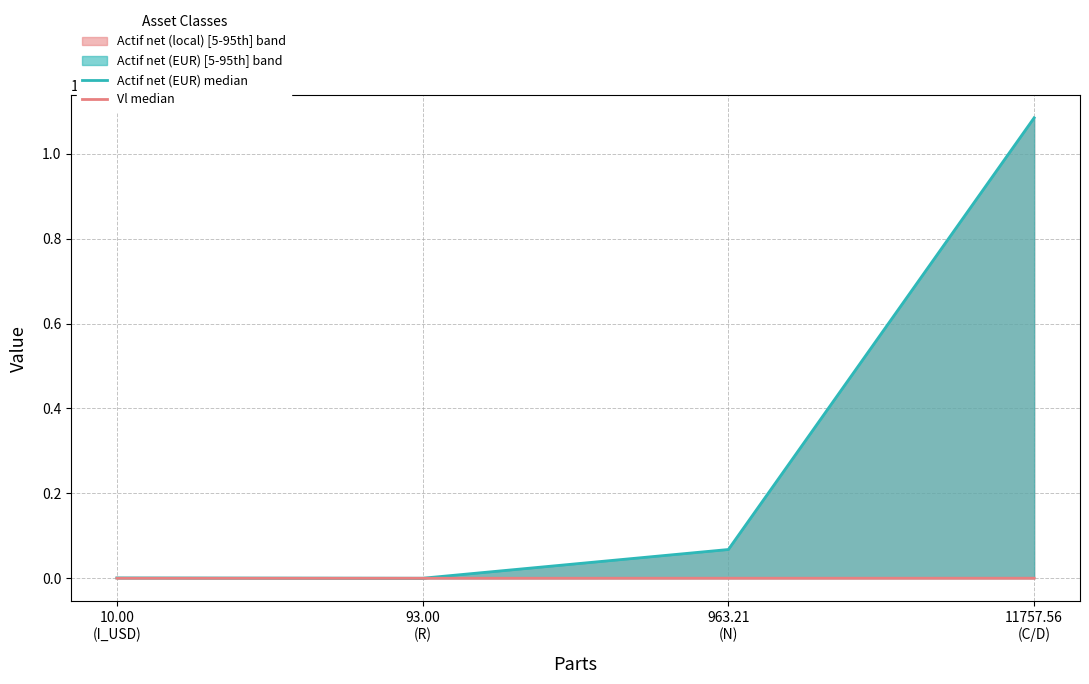

Is the value of Vl median at 93.00
(R) greater than the value of Actif net (EUR) median at 93.00
(R)?

No